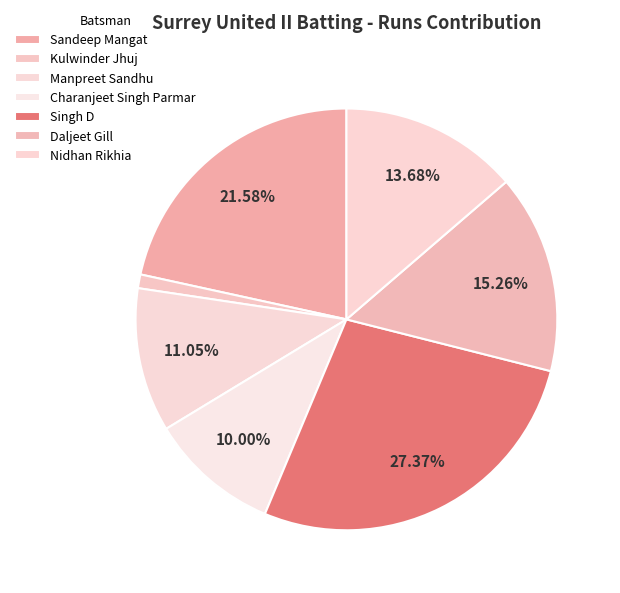

Which slice is the smallest?

Kulwinder Jhuj